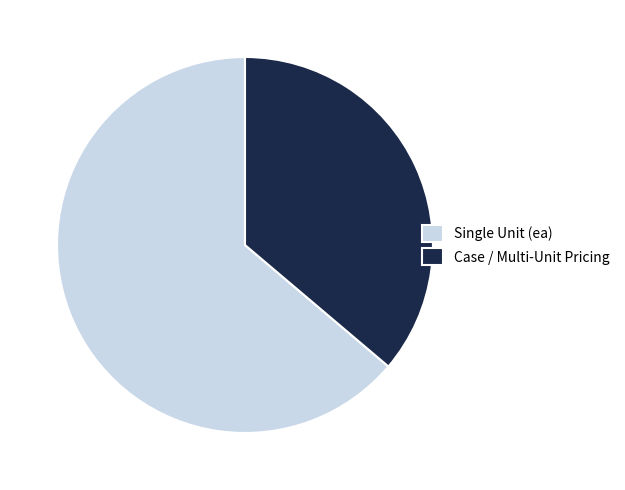

Which has a higher value, Single Unit (ea) or Case / Multi-Unit Pricing?

Single Unit (ea)